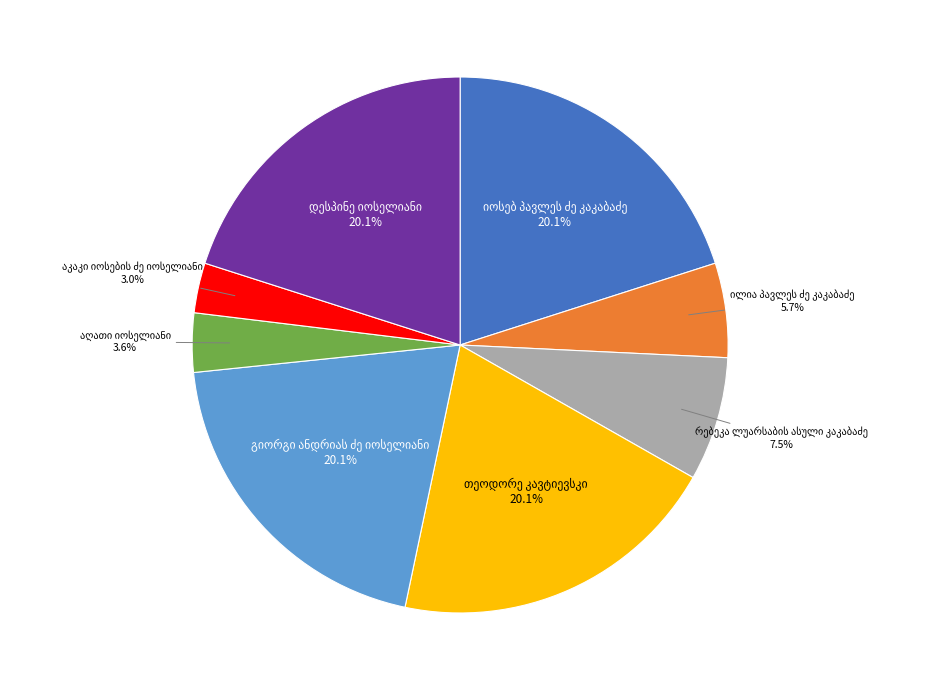

Does any single category account for the majority?

No